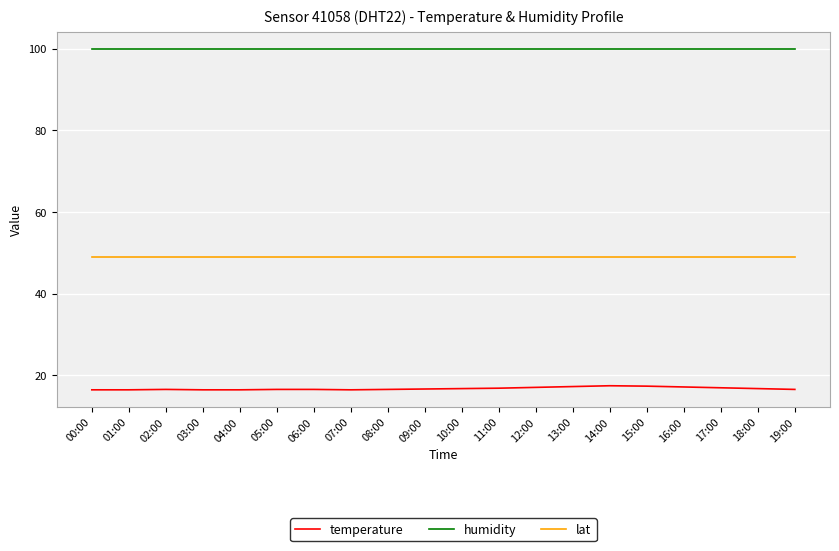

What value does the lat series have at 03:00?

48.9